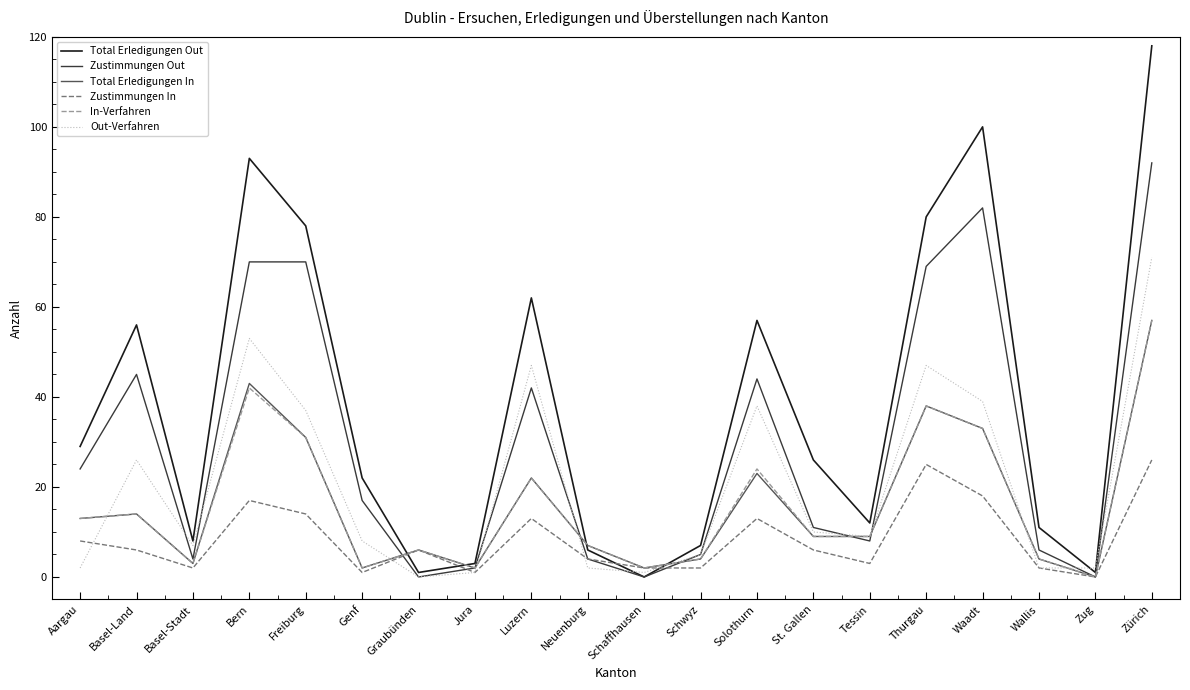

The Zustimmungen Out series shows 0 at Zug. True or false?

True